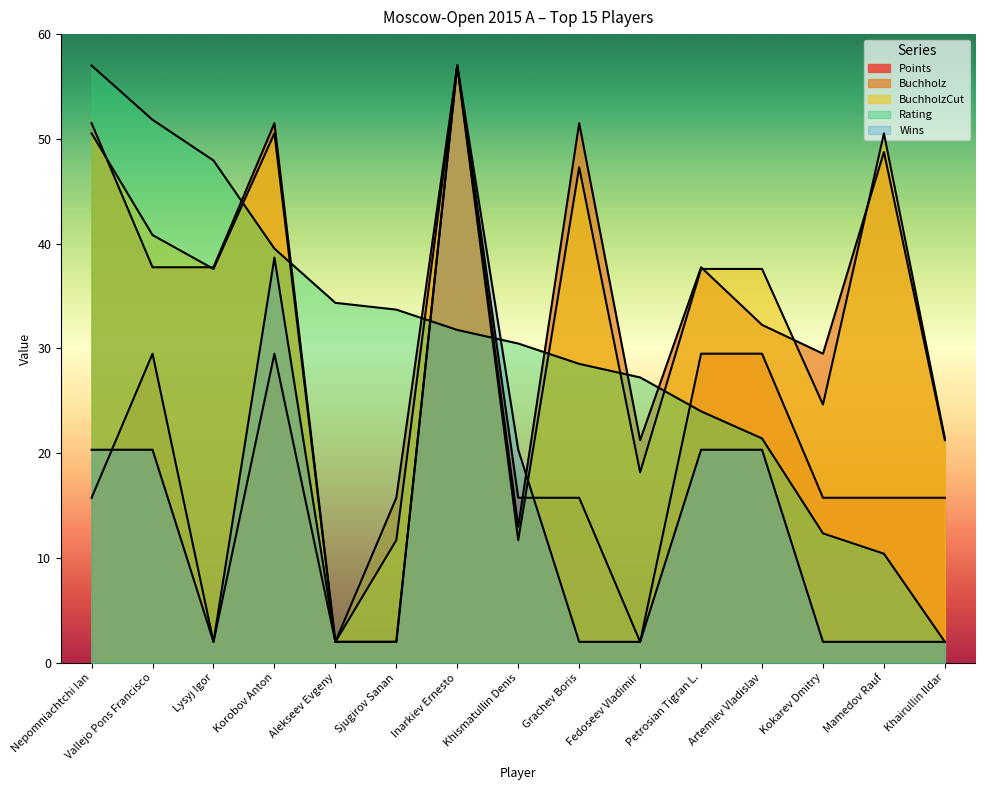

Rank the categories by BuchholzCut value from highest to lowest.

Inarkiev Ernesto, Nepomniachtchi Ian, Korobov Anton, Mamedov Rauf, Grachev Boris, Vallejo Pons Francisco, Lysyj Igor, Petrosian Tigran L., Artemiev Vladislav, Kokarev Dmitry, Khairullin Ildar, Fedoseev Vladimir, Sjugirov Sanan, Khismatullin Denis, Alekseev Evgeny